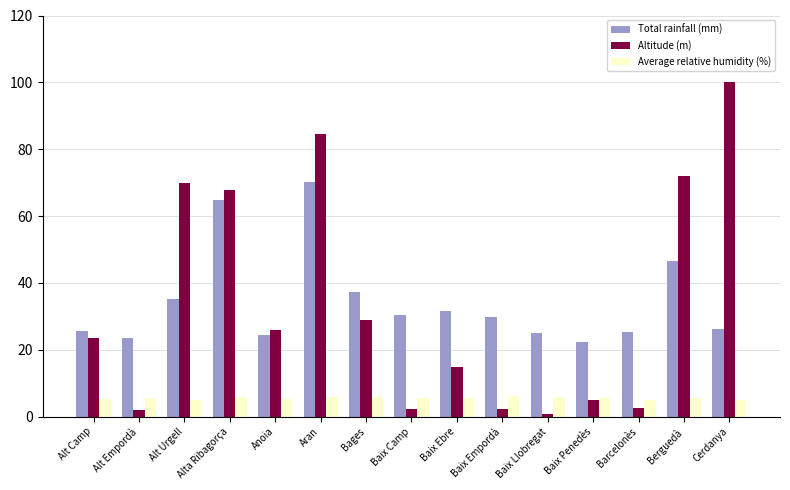

What is the sum of the Altitude (m) values at Baix Ebre and Bages?

43.5